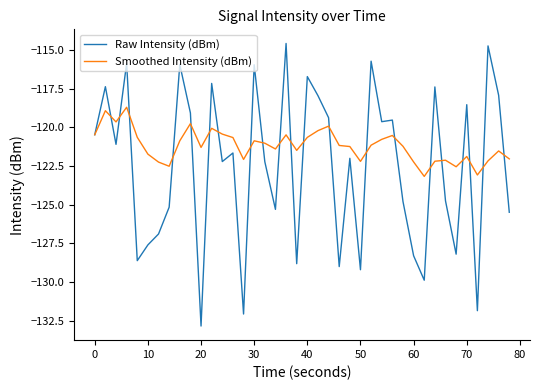

Which series has the widest spread of values?

Raw Intensity (dBm)